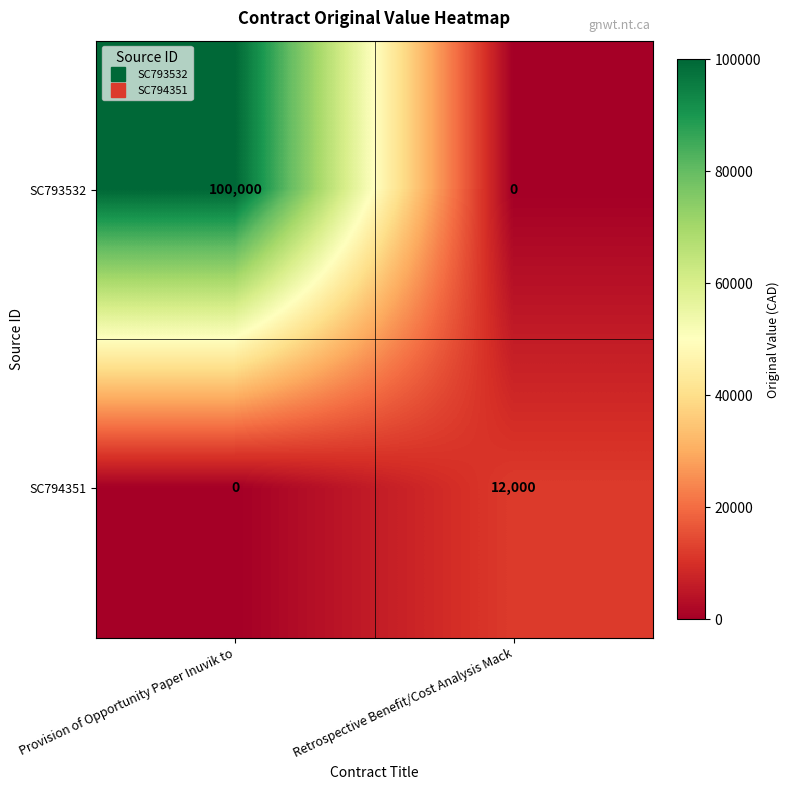

At which category is the sum across all series the highest?

Provision of Opportunity Paper Inuvik to